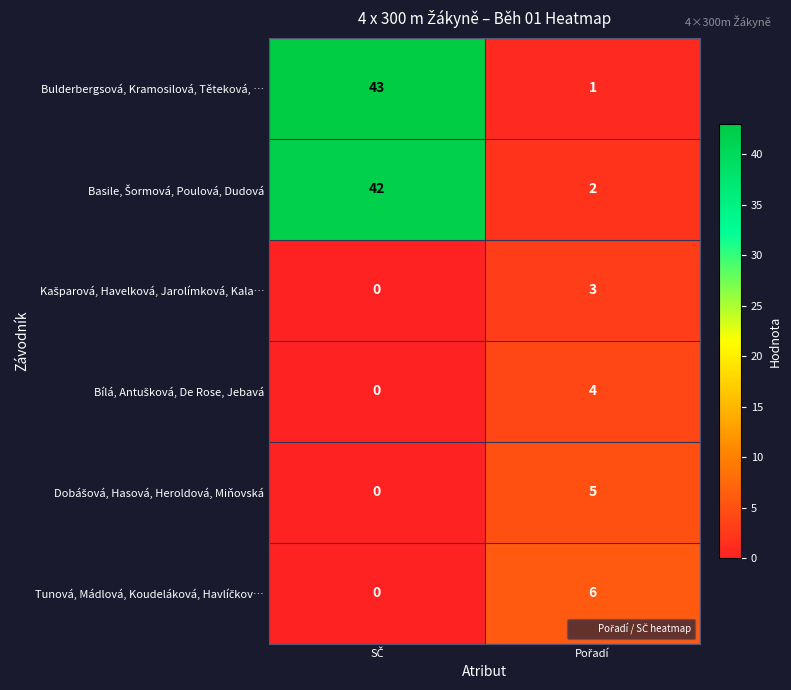

Which series has the widest spread of values?

Bulderbergsová, Kramosilová, Těteková, …